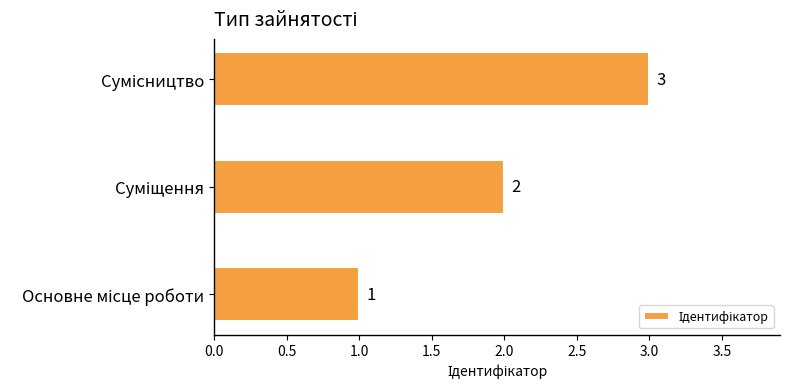

Count the values in the range 1 to 3.

3